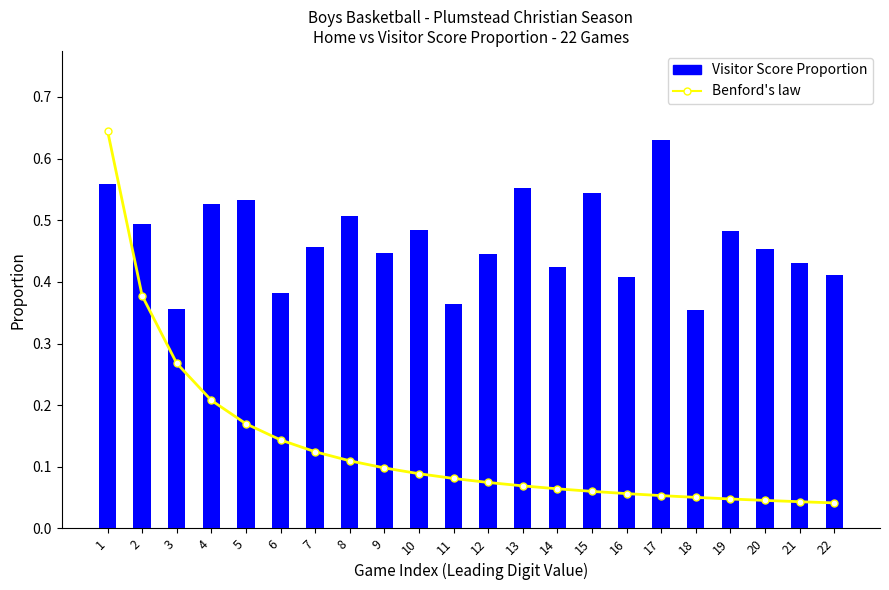

List the labels in order of Benford's law value, largest first.

1, 2, 3, 4, 5, 6, 7, 8, 9, 10, 11, 12, 13, 14, 15, 16, 17, 18, 19, 20, 21, 22